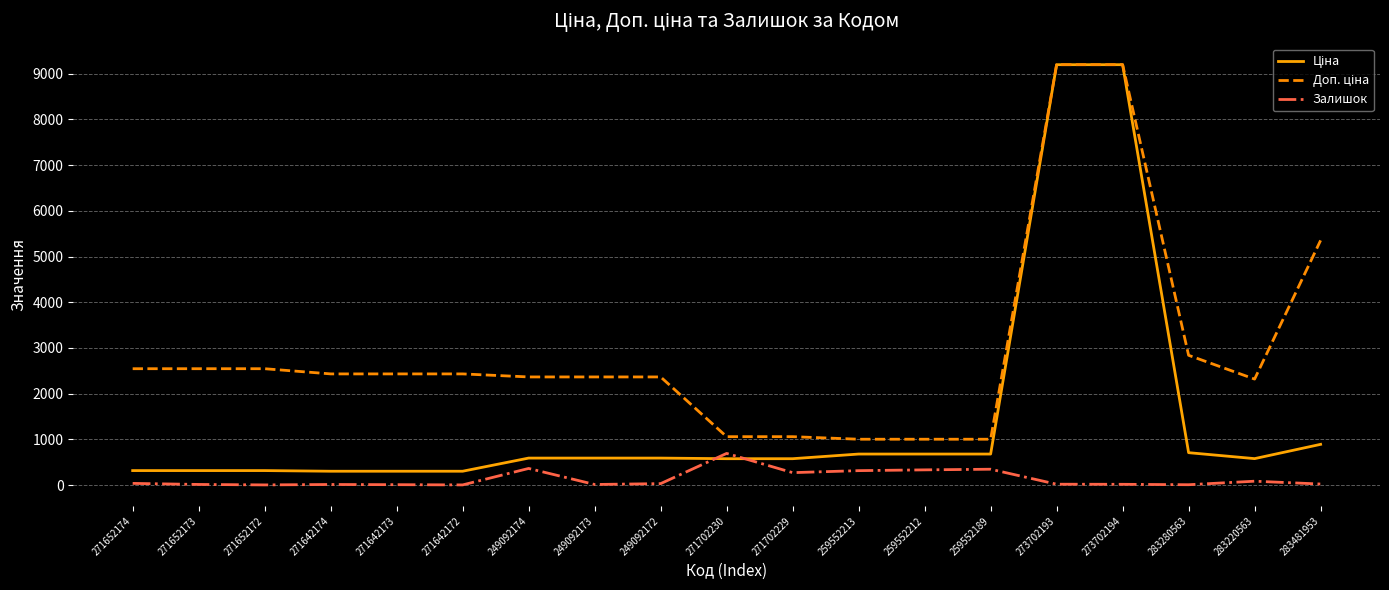

What is the total value across all series at 259552189?

2032.0